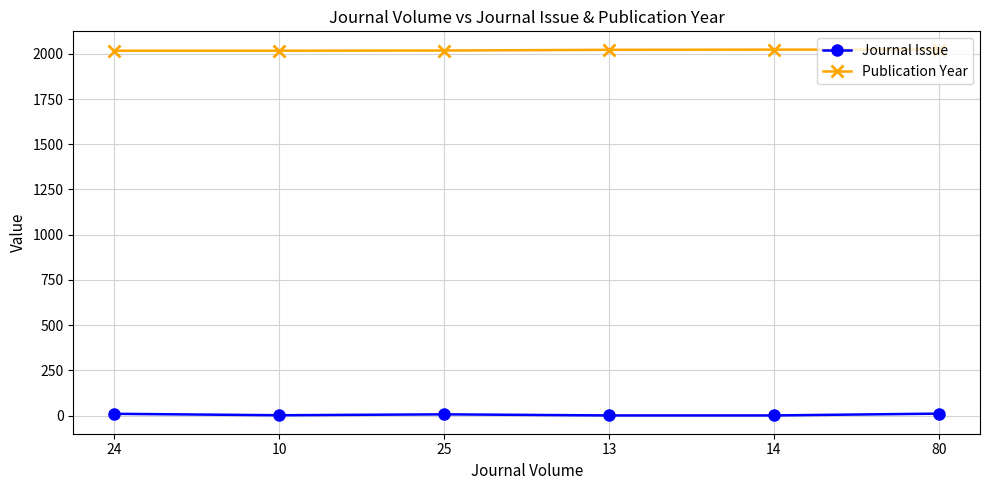

List the series in order of their overall mean, highest first.

Publication Year, Journal Issue